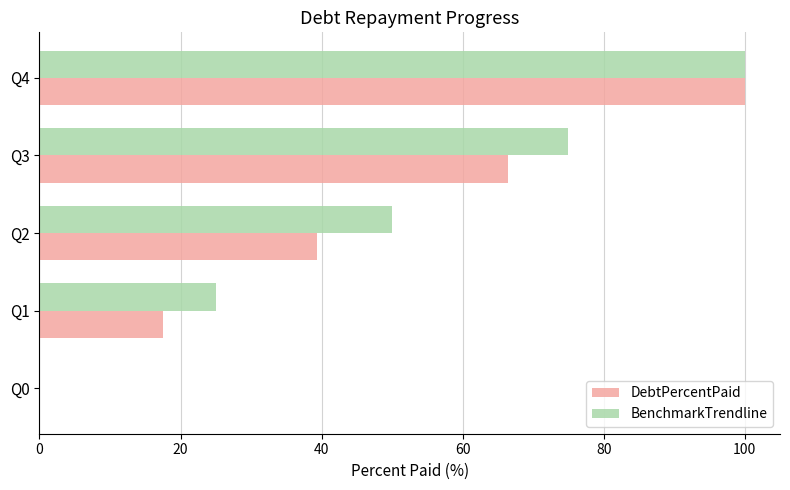

The BenchmarkTrendline series shows 0.0 at Q0. True or false?

True